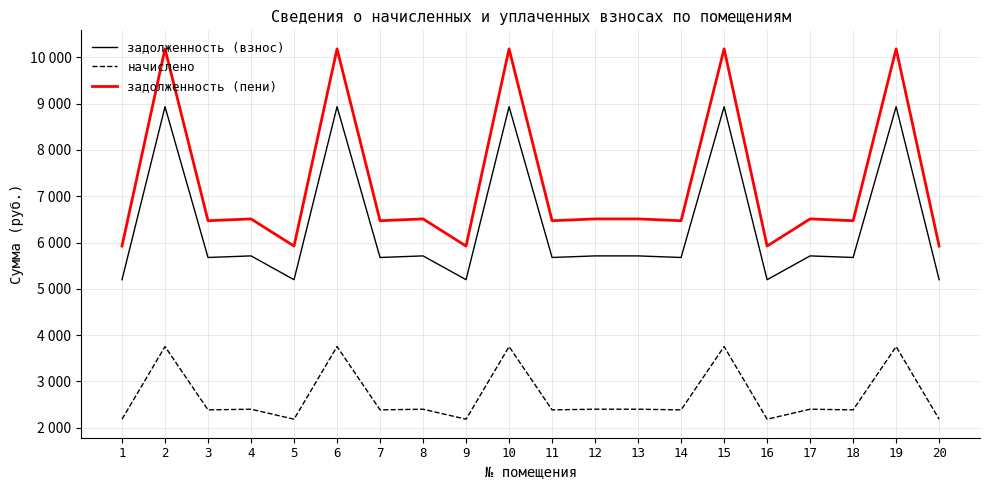

What is the difference between the highest and lowest values at 9?

3742.0